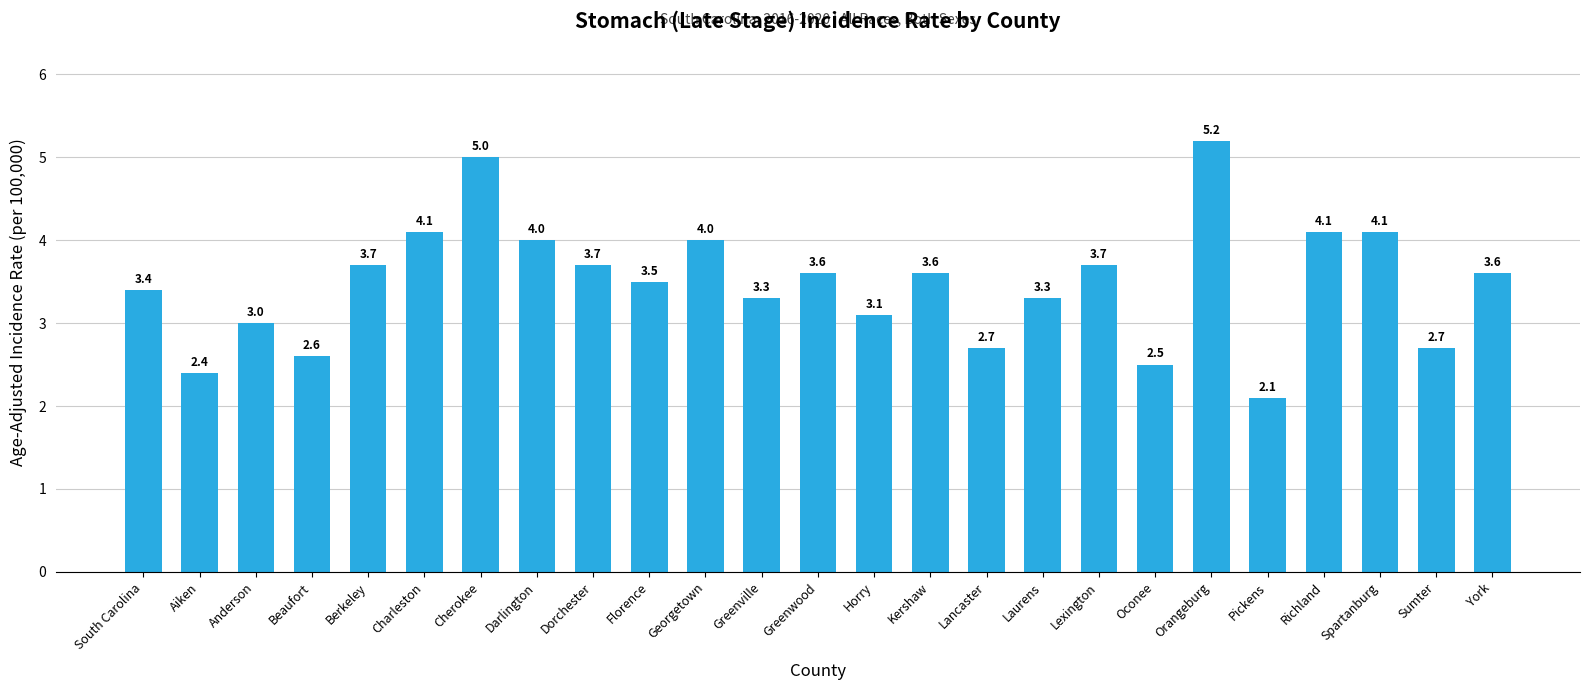

Which category has the highest value across all series?

Orangeburg